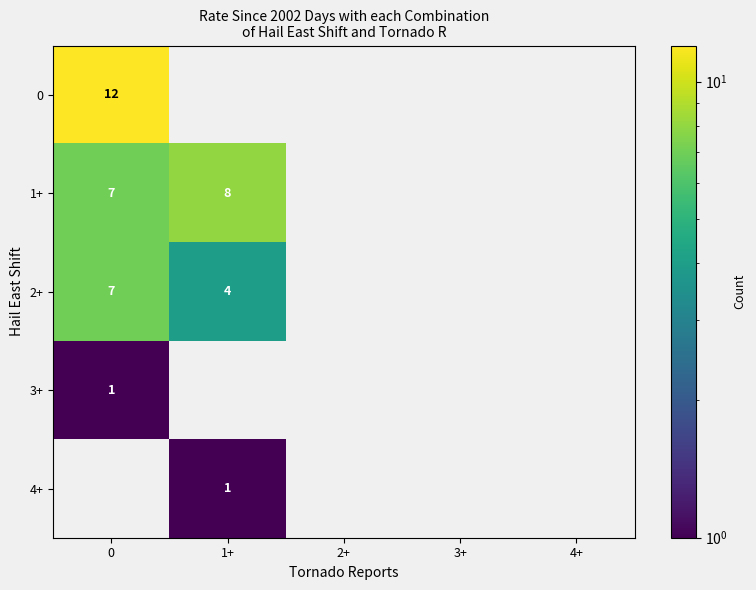

Is it true that 0 equals 21 at 0?

False